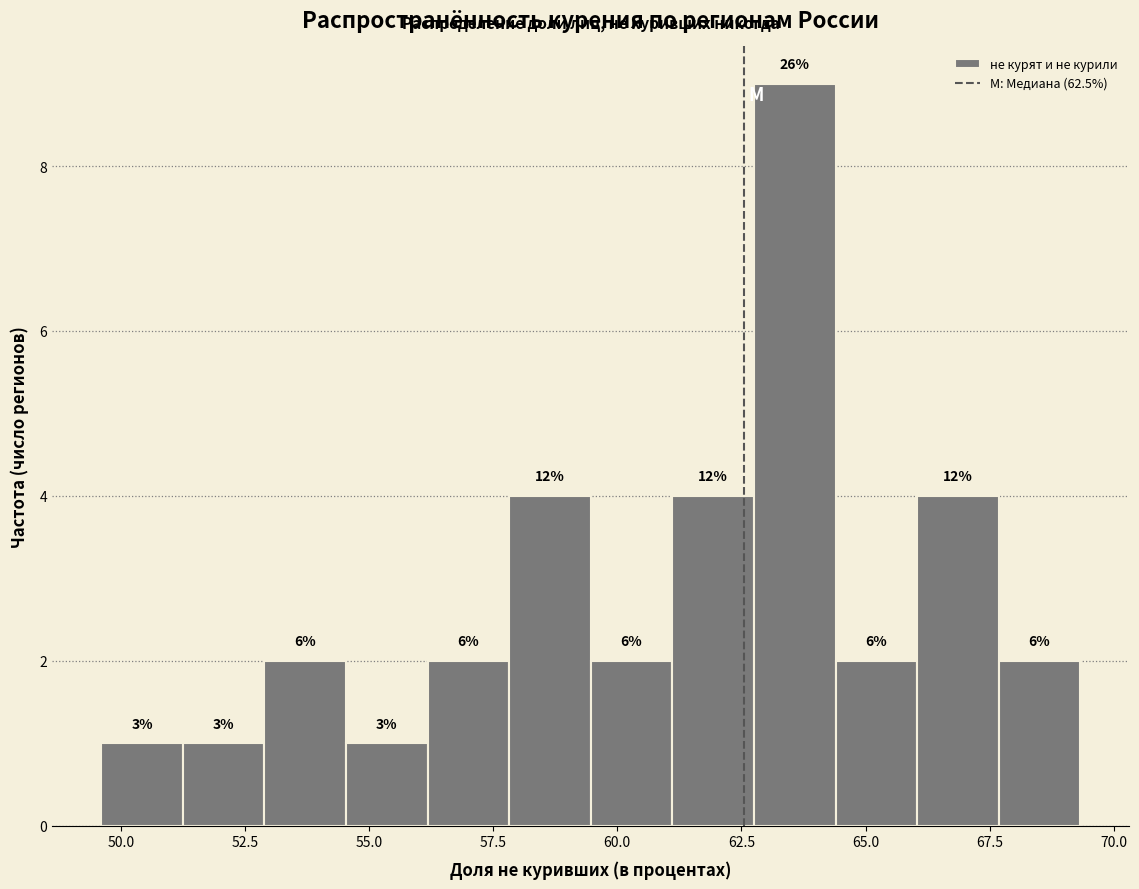

Read against the x-axis, roughly where is the centre of the tallest bar?

63.5